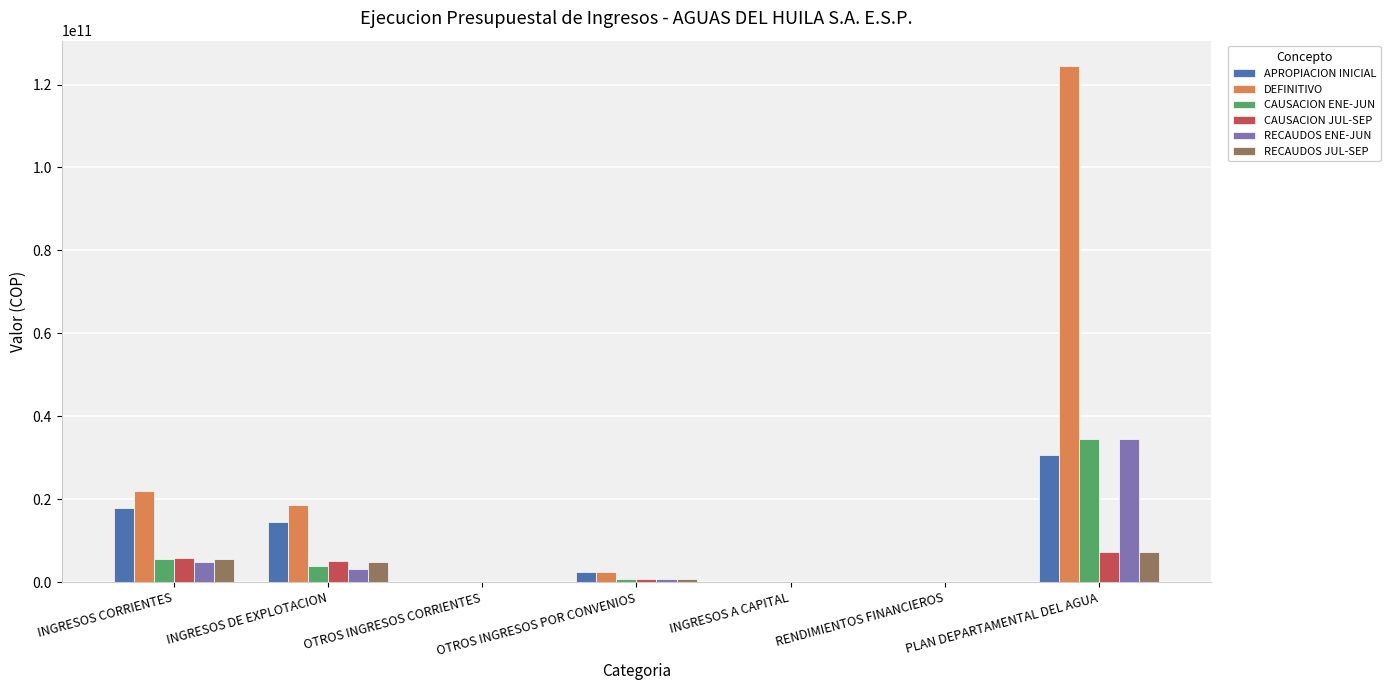

What is the difference between the APROPIACION INICIAL values at INGRESOS A CAPITAL and OTROS INGRESOS CORRIENTES?

8260950.0